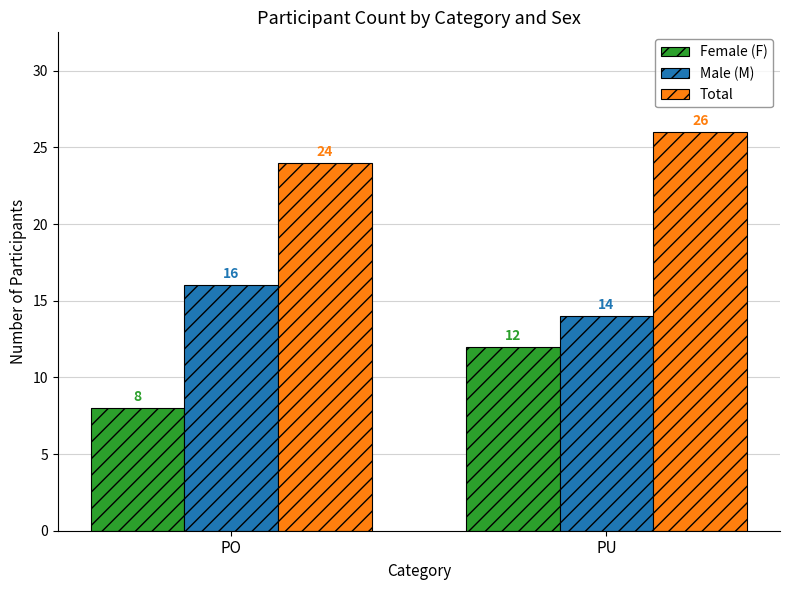

Which series has the widest spread of values?

Female (F)